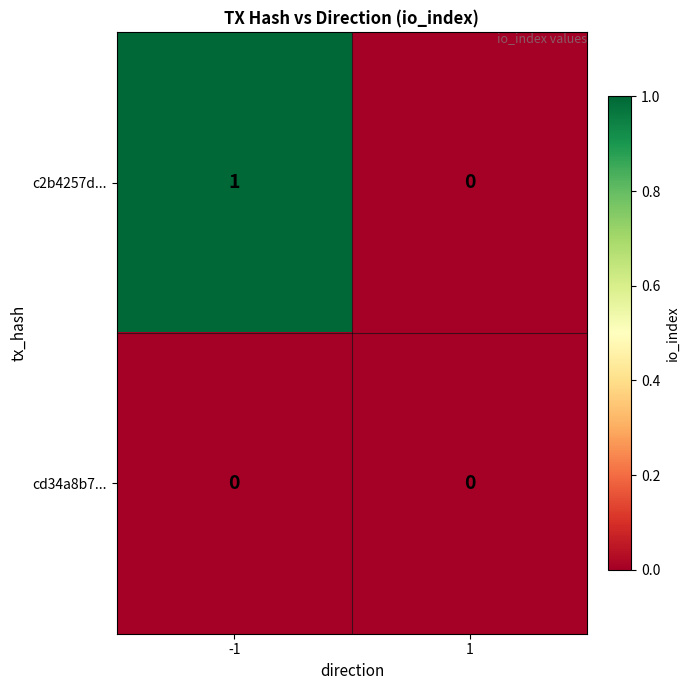

List the series in order of their overall mean, highest first.

c2b4257d..., cd34a8b7...